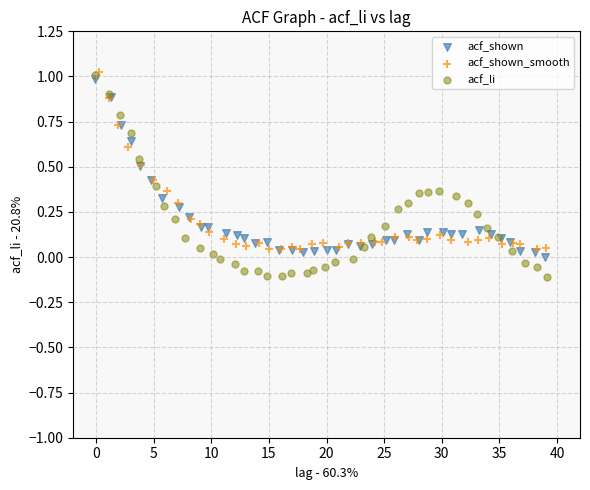

Which series has the largest Y range (max minus min)?

acf_li